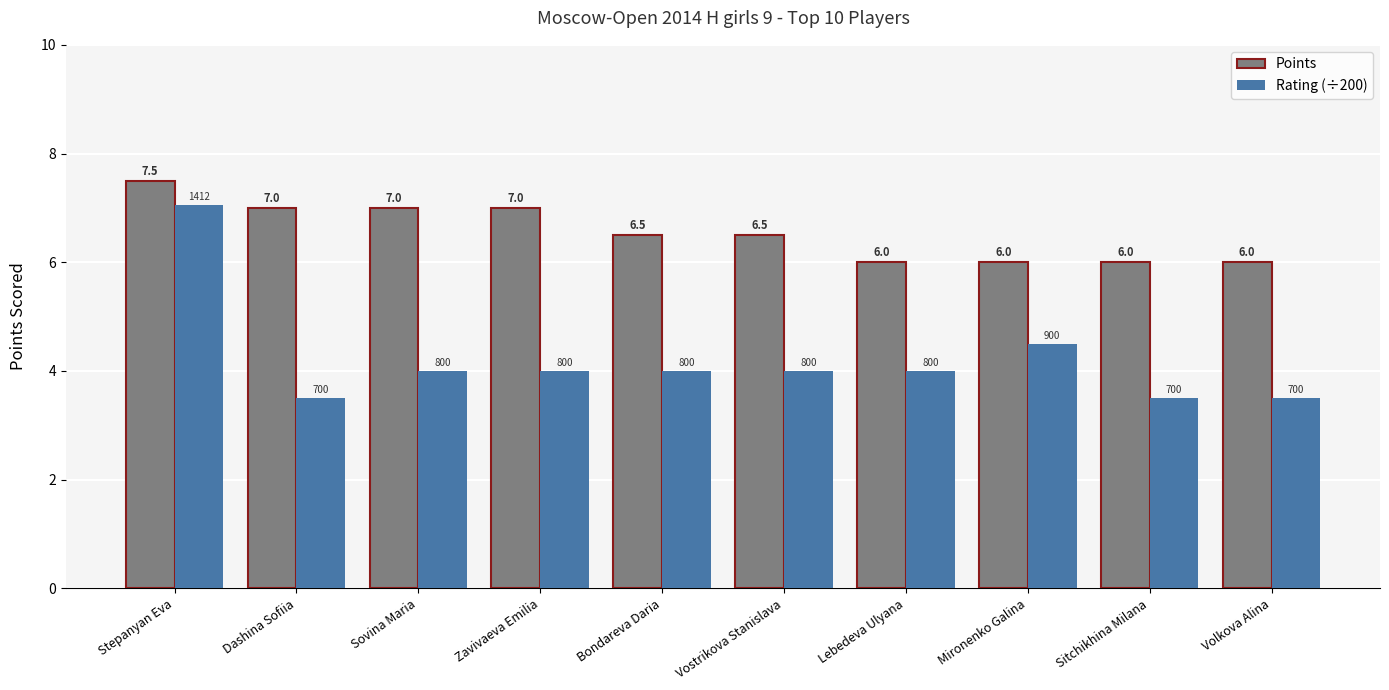

List the series in order of their peak value, lowest first.

Rating (÷200), Points